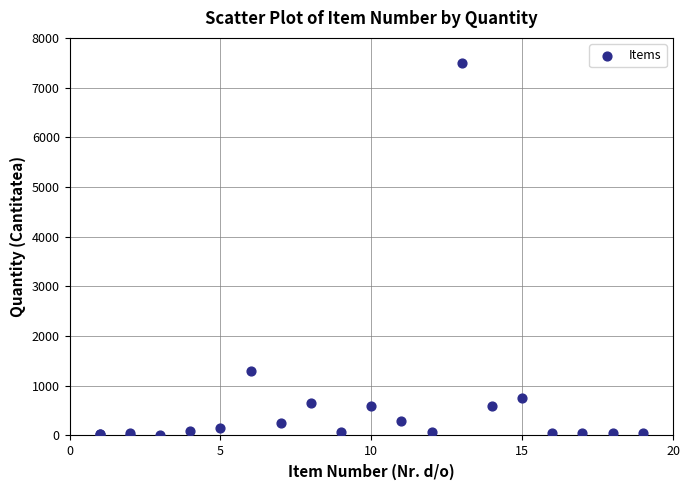

What Y value in the scatter plot is closest to 3752?

1300